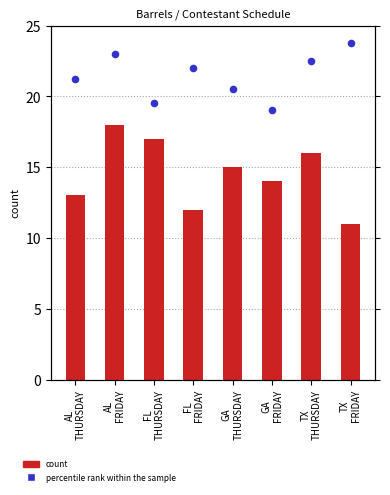

Which series reaches the maximum Y coordinate?

percentile rank within the sample